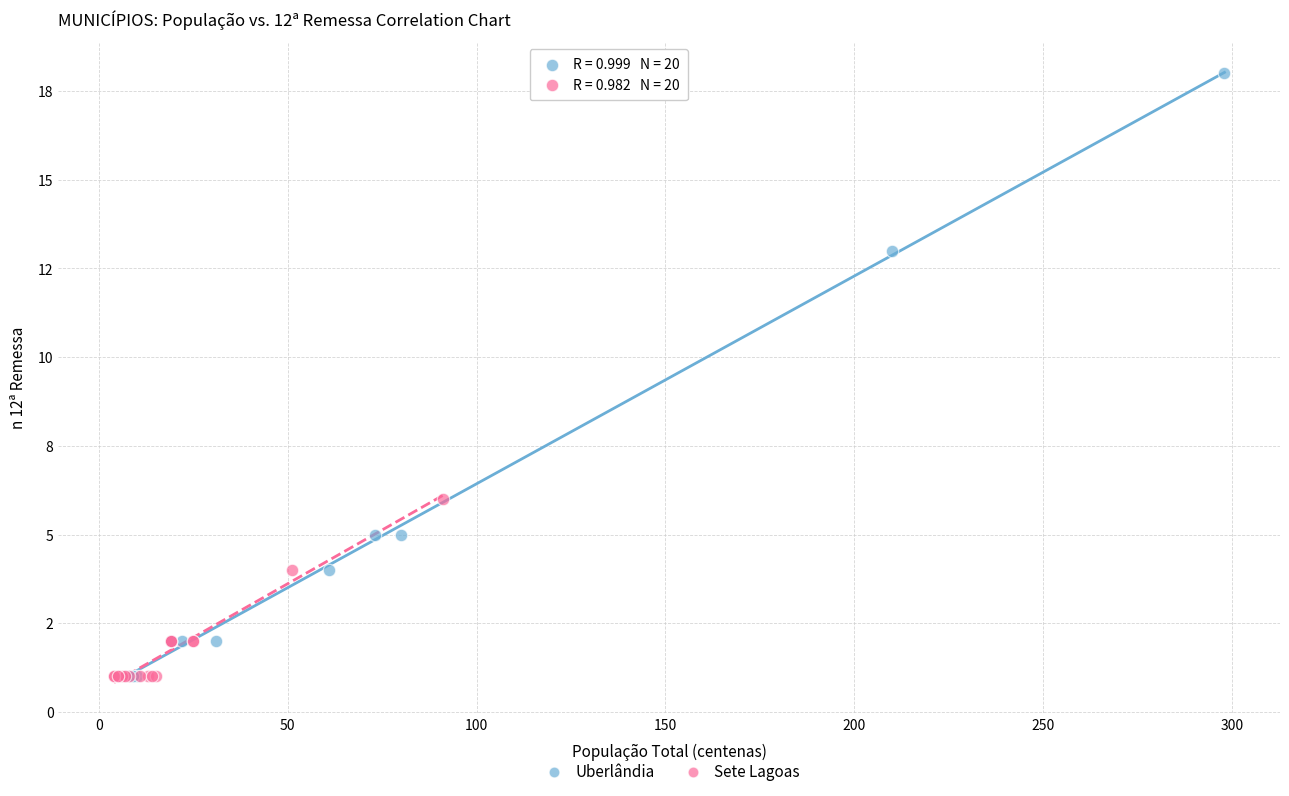

Which series has the largest Y range (max minus min)?

Uberlândia